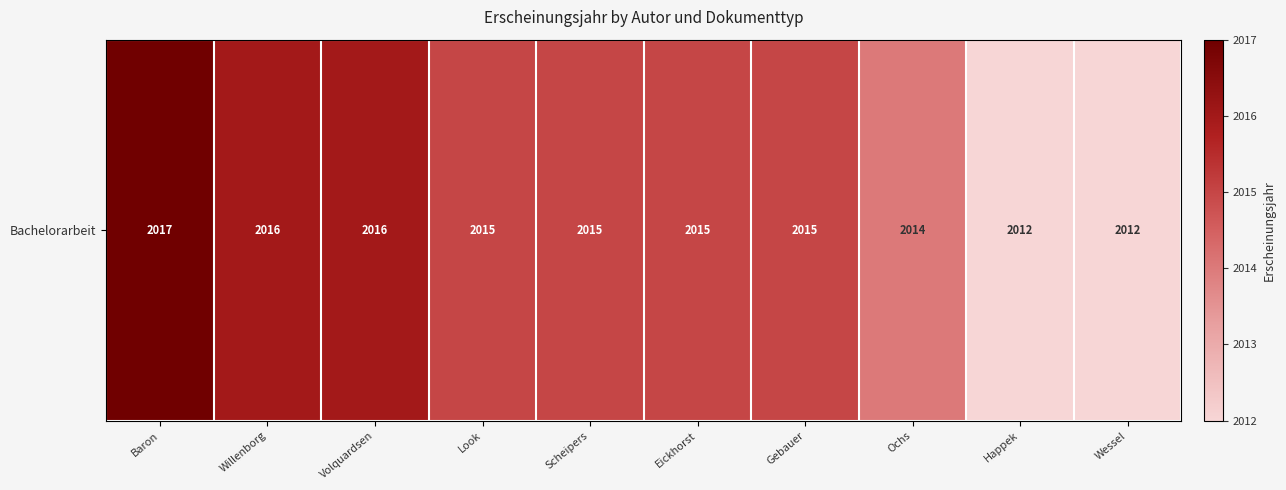

Rank the categories by value from highest to lowest.

Baron, Willenborg, Volquardsen, Look, Scheipers, Eickhorst, Gebauer, Ochs, Happek, Wessel